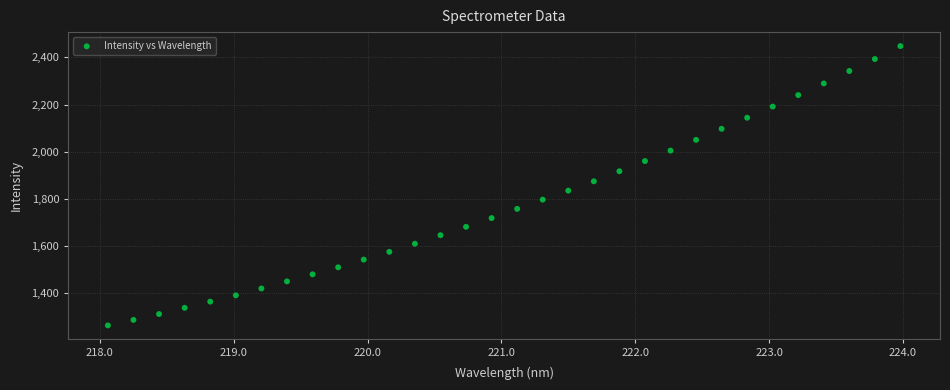

What is the range of X values (max minus min)?

5.9